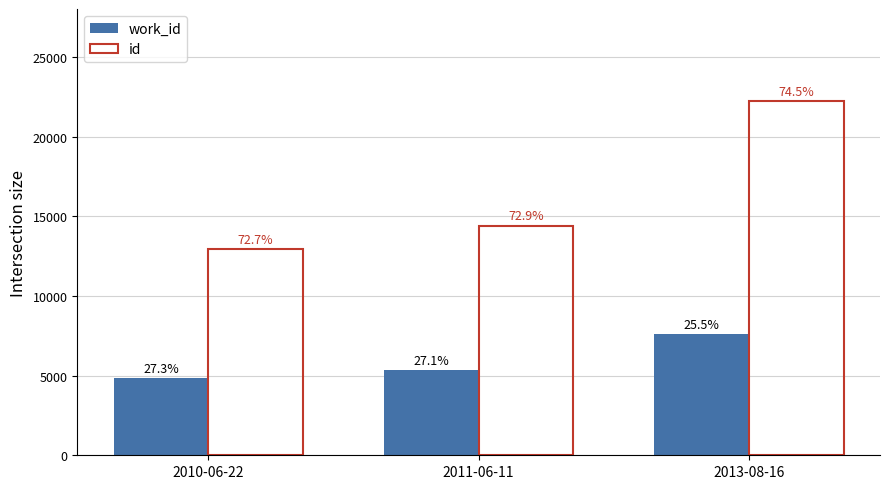

At which label does id first exceed 14408?

2013-08-16